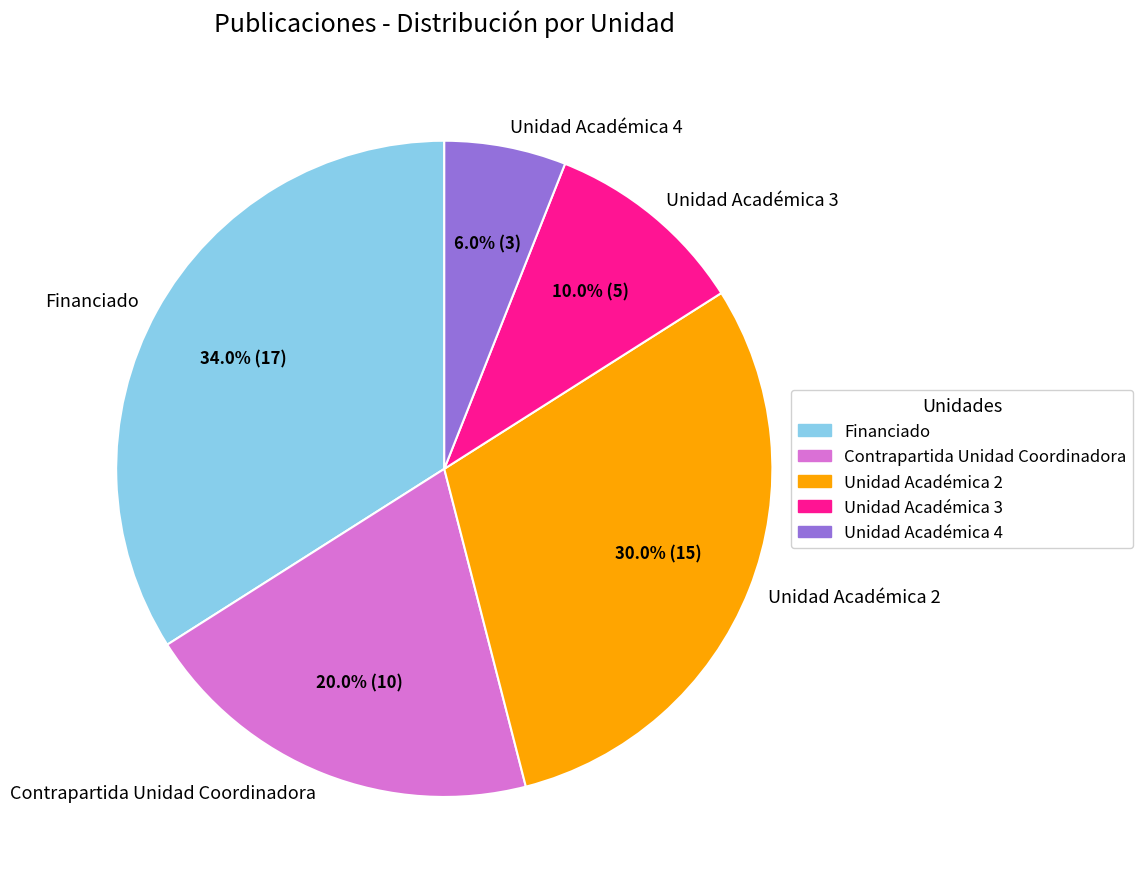

To the nearest percent, what is the combined percentage of Unidad Académica 2 and Contrapartida Unidad Coordinadora?

50%